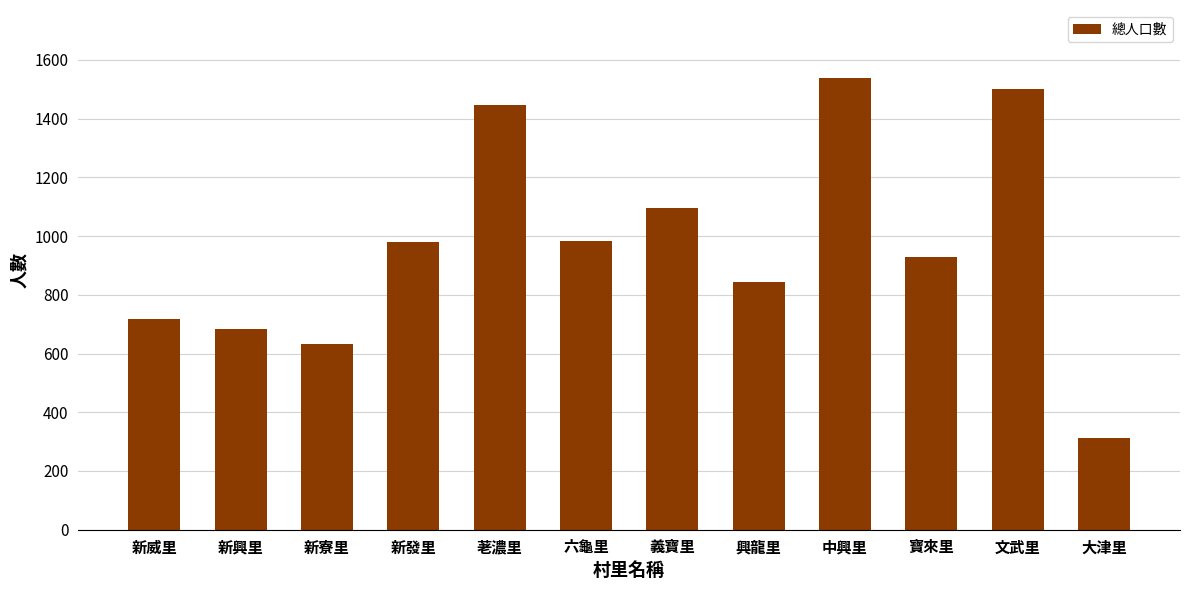

Which category has the highest value across all series?

中興里